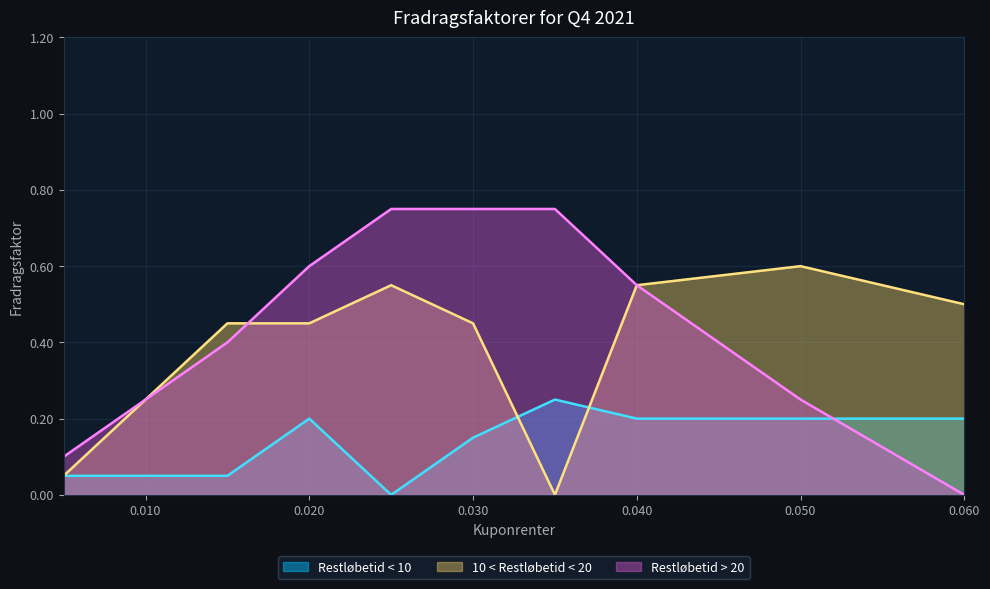

Rank the series by their maximum value, from highest to lowest.

Restløbetid > 20, 10 < Restløbetid < 20, Restløbetid < 10